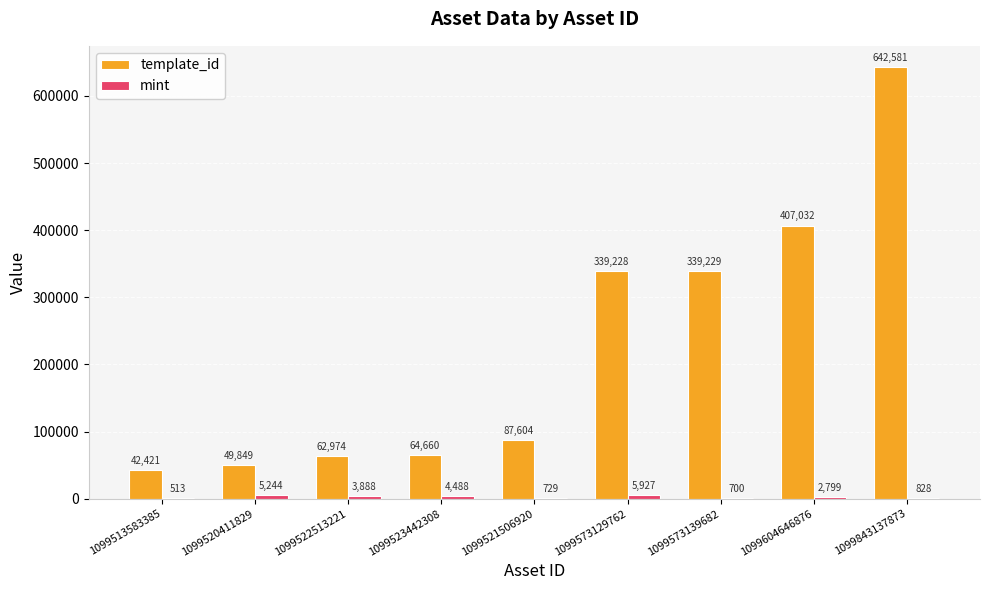

What is the highest value of the template_id series?

642581